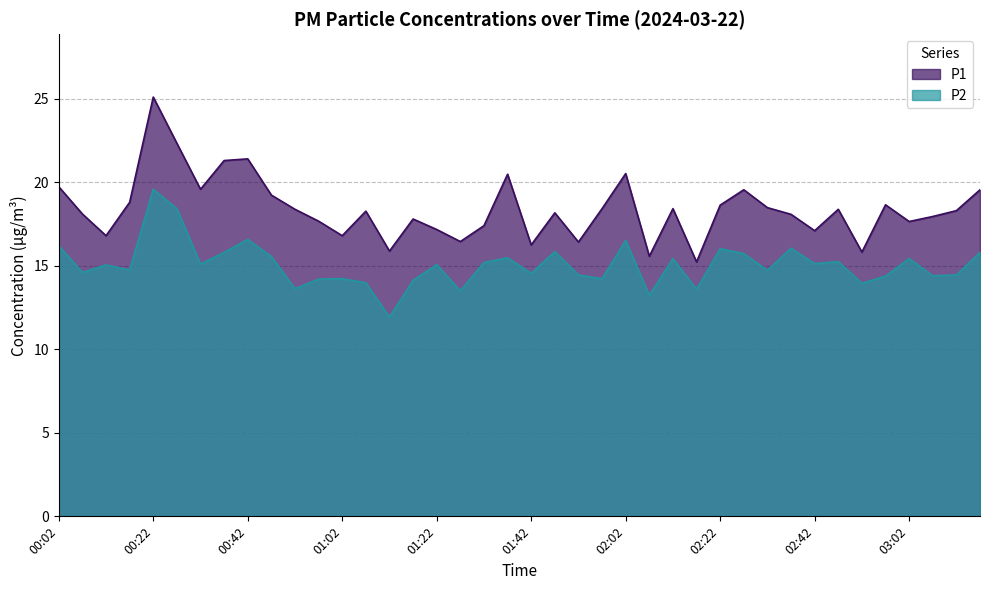

What is the value of the P1 point at the 16th from the left?

17.8